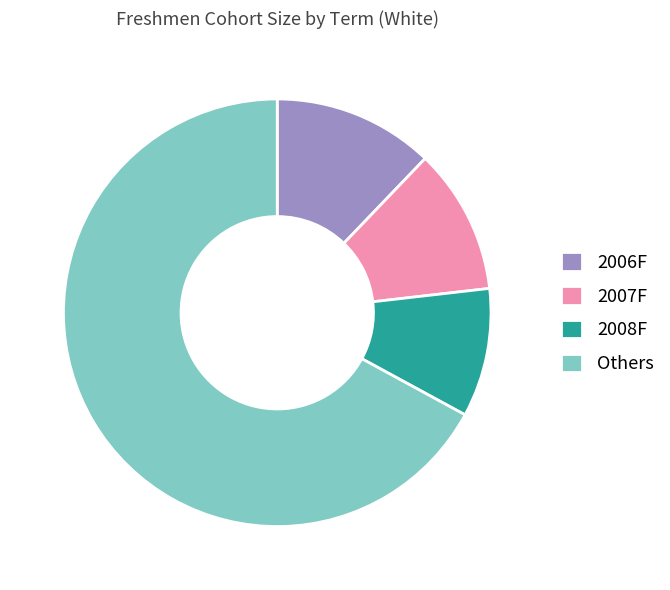

The 2008F slice represents 10% of the pie. True or false?

True